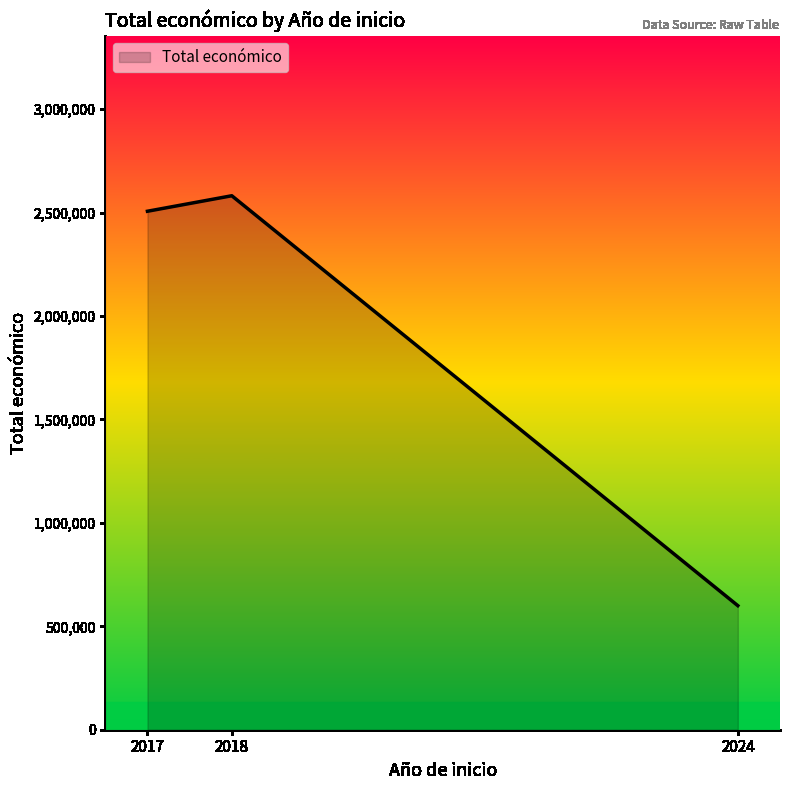

What is the ratio of the value at 2017 to the value at 2024?

4.2